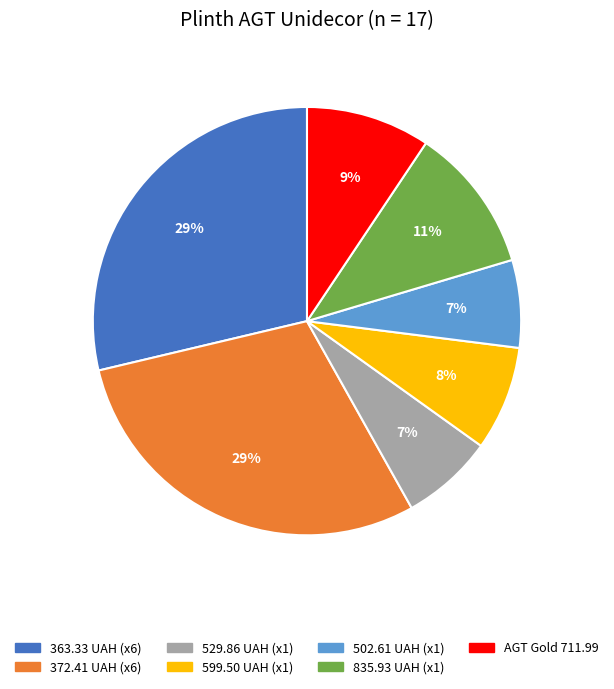

To the nearest percent, what is the average slice percentage?

14%